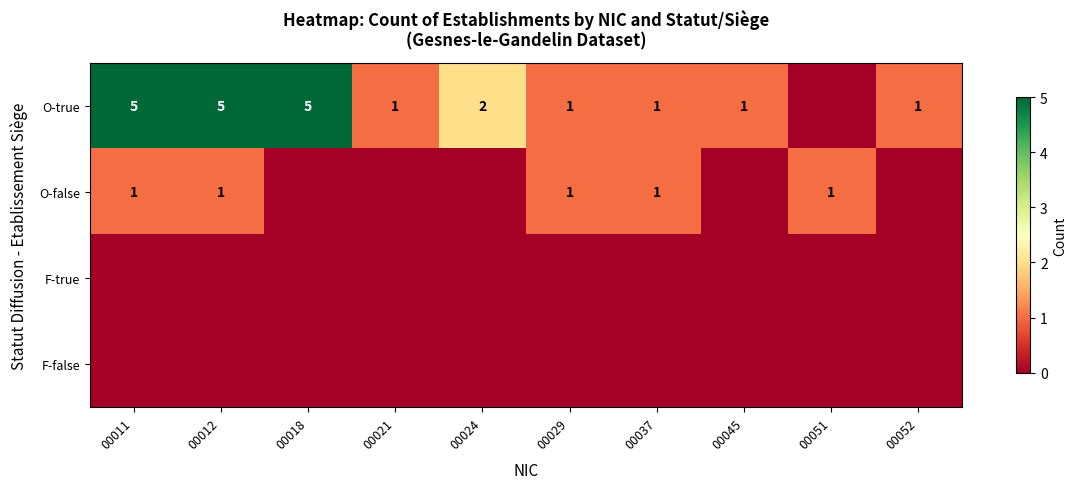

The O-true series shows 1 at 00045. True or false?

True